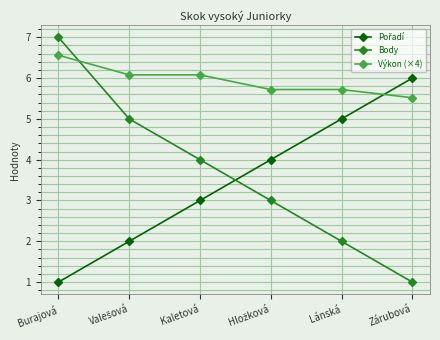

What is the label of the 1st point from the left?

Burajová